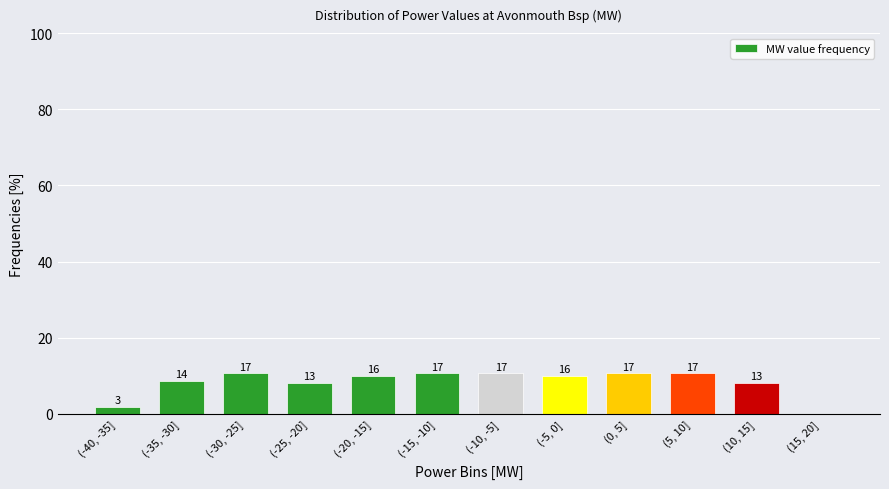

Are the bars horizontal?

No